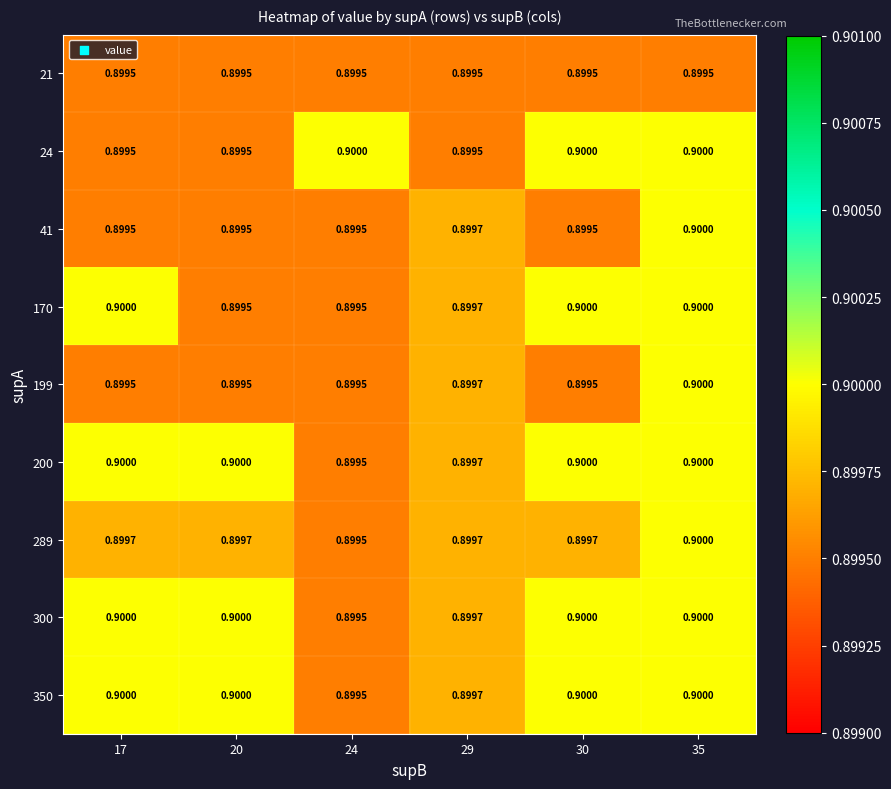

Is the value of 24 at 20 greater than the value of 350 at 29?

No